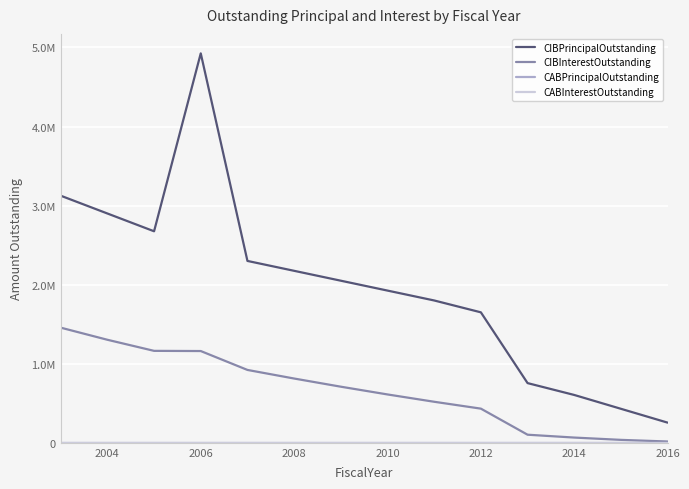

Is this an area chart (filled region under the line)?

No